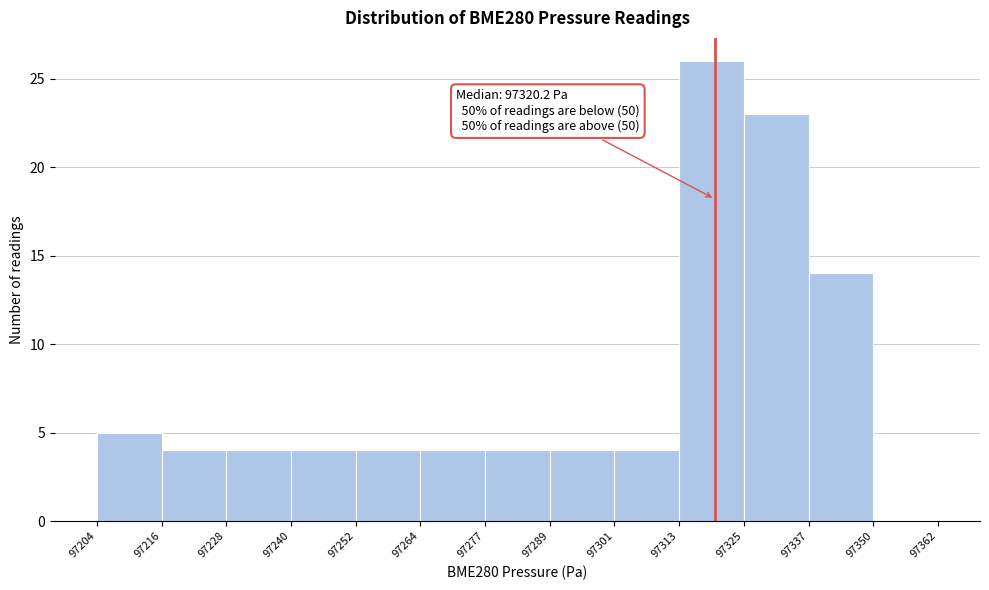

Over which range of the x-axis is the bar tallest?

97313 to 97325